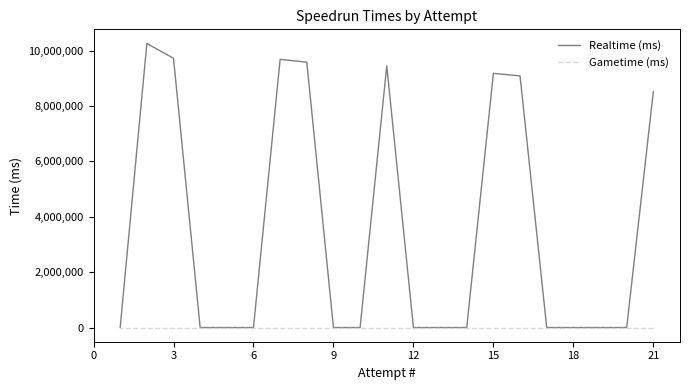

True or false: Gametime (ms) has more than 1 interior local peaks.

False